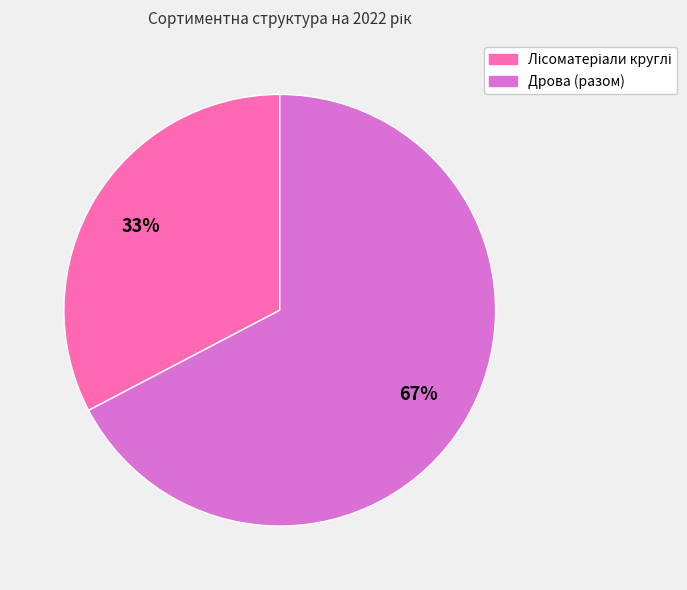

To the nearest percent, what is the average slice percentage?

50%